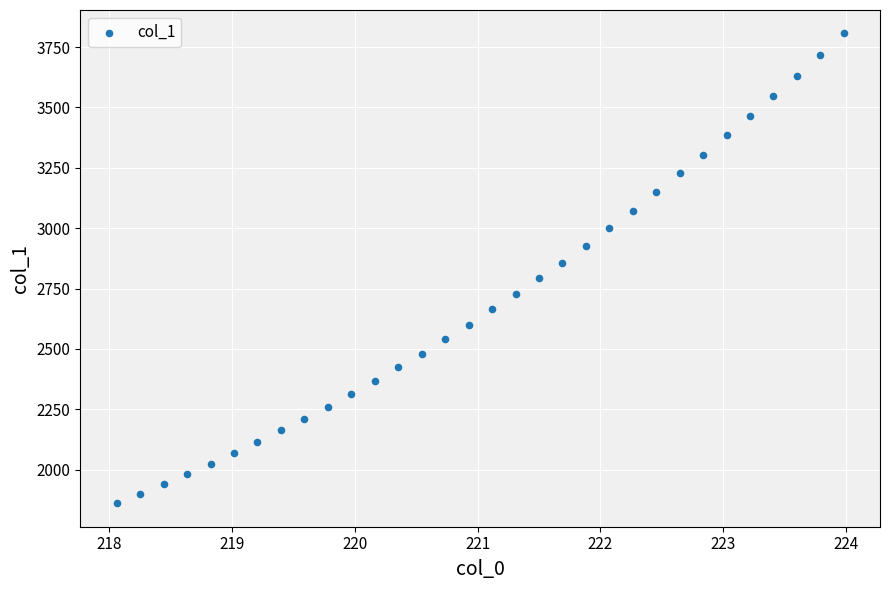

What is the range of X values (max minus min)?

5.9